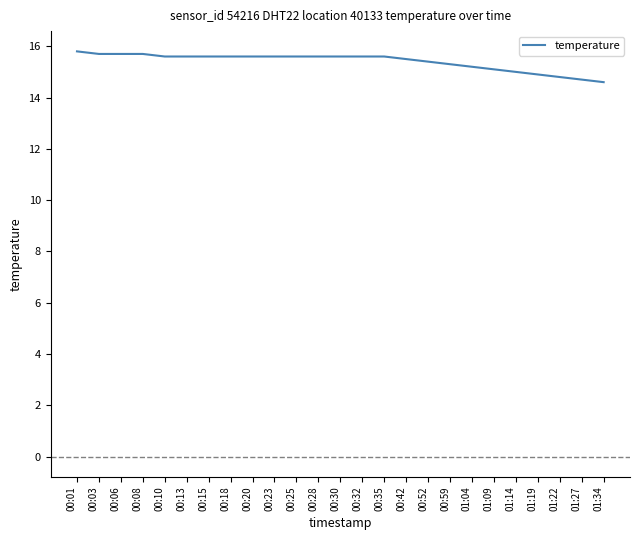

How many categories are shown in the chart?

25